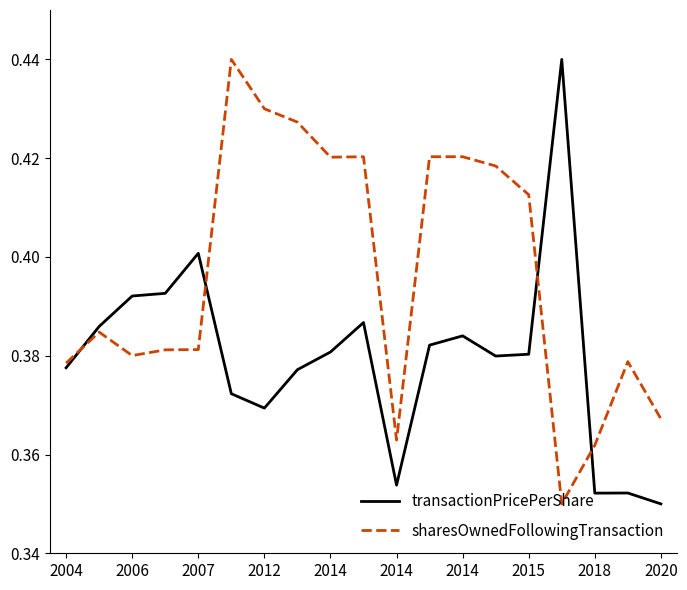

List the series in order of their overall mean, highest first.

sharesOwnedFollowingTransaction, transactionPricePerShare